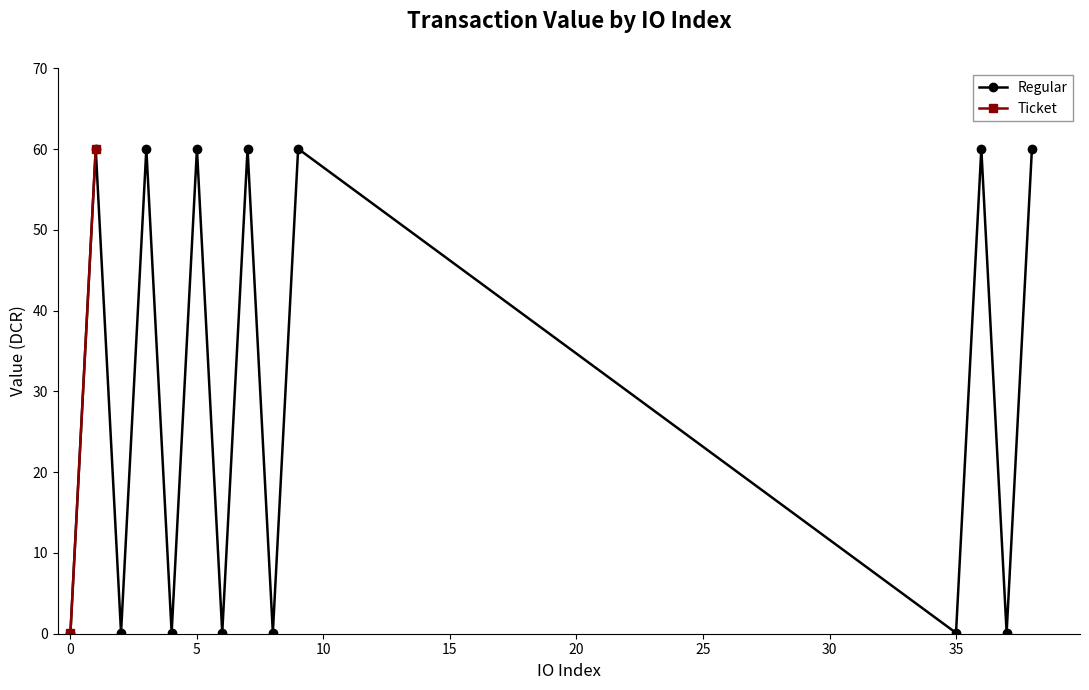

True or false: Regular has more than 0 points higher than both neighbors.

True